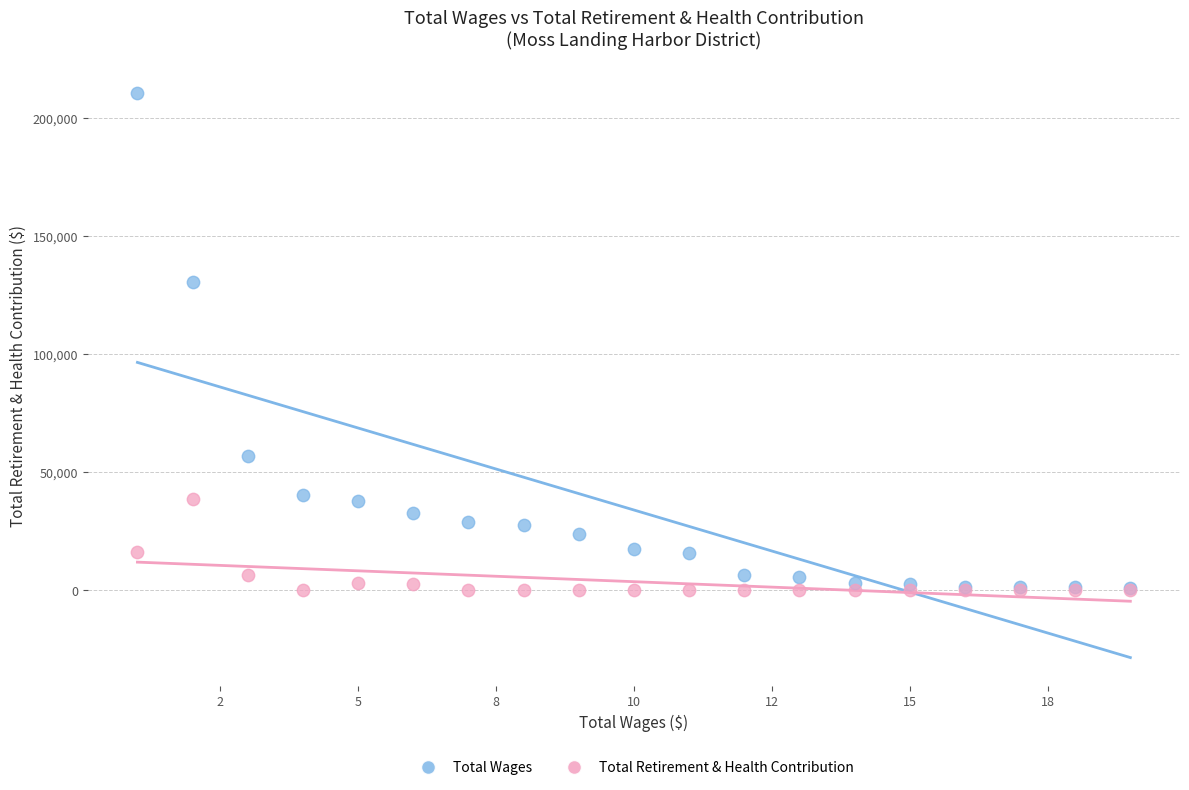

In the Total Wages series, what Y value is closest to 105899?

130646